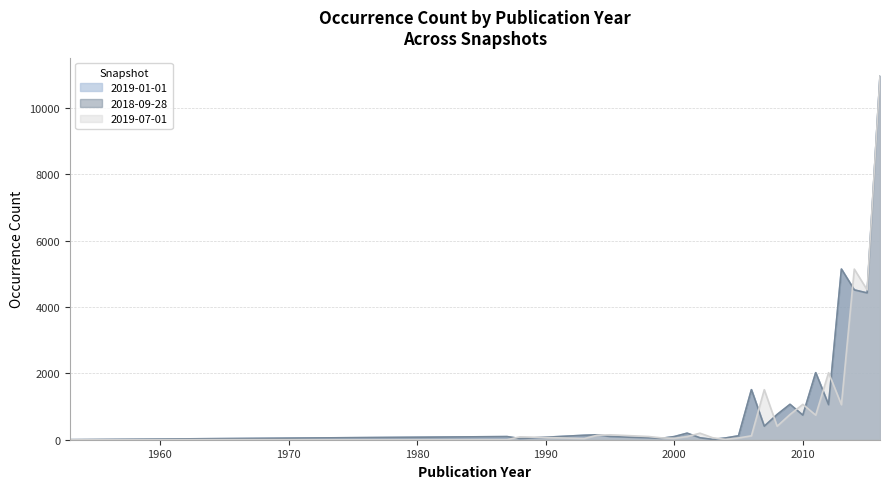

What are all the series names shown in the legend?

2019-01-01, 2018-09-28, 2019-07-01